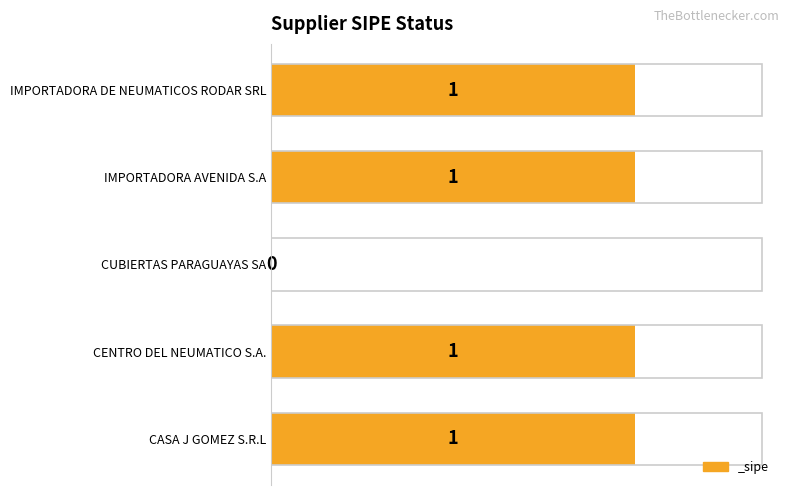

At which label is the value closest to 0?

CUBIERTAS PARAGUAYAS SA